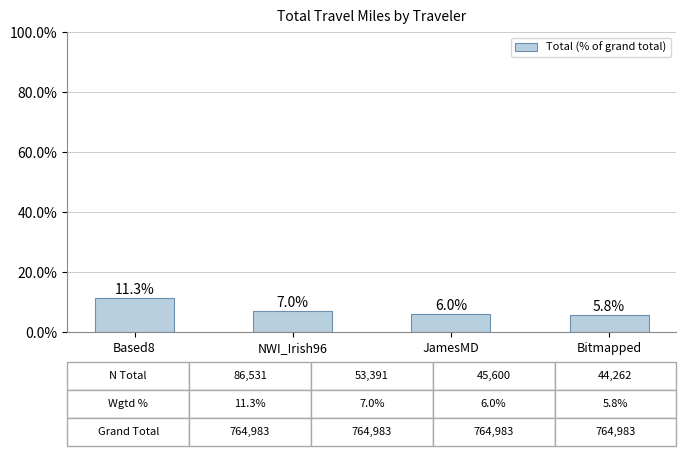

List the labels in order of value, largest first.

Based8, NWI_Irish96, JamesMD, Bitmapped